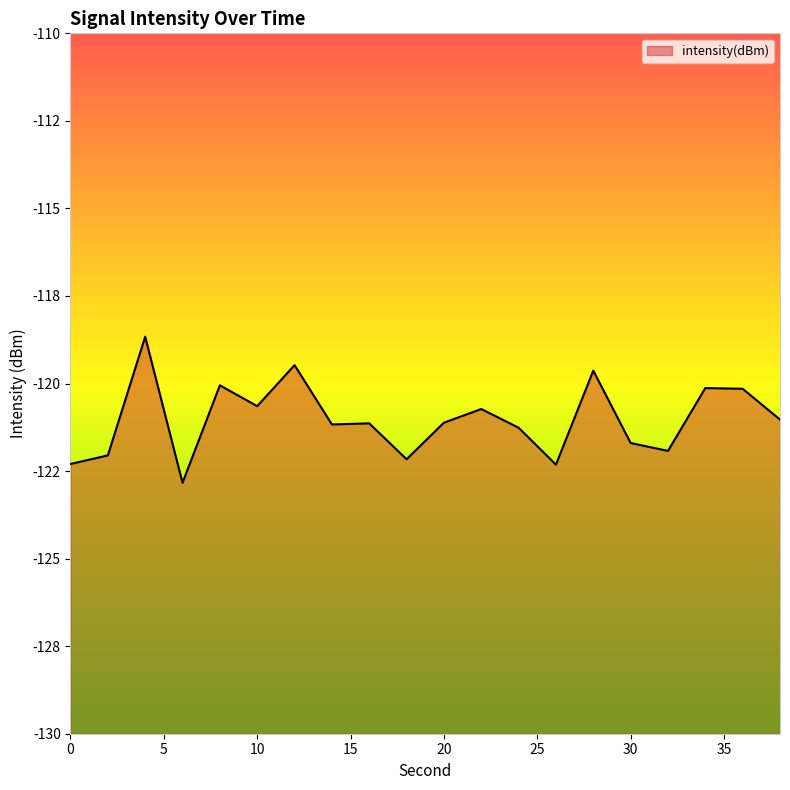

How many points are higher than both their immediate neighbors (excluding endpoints)?

7